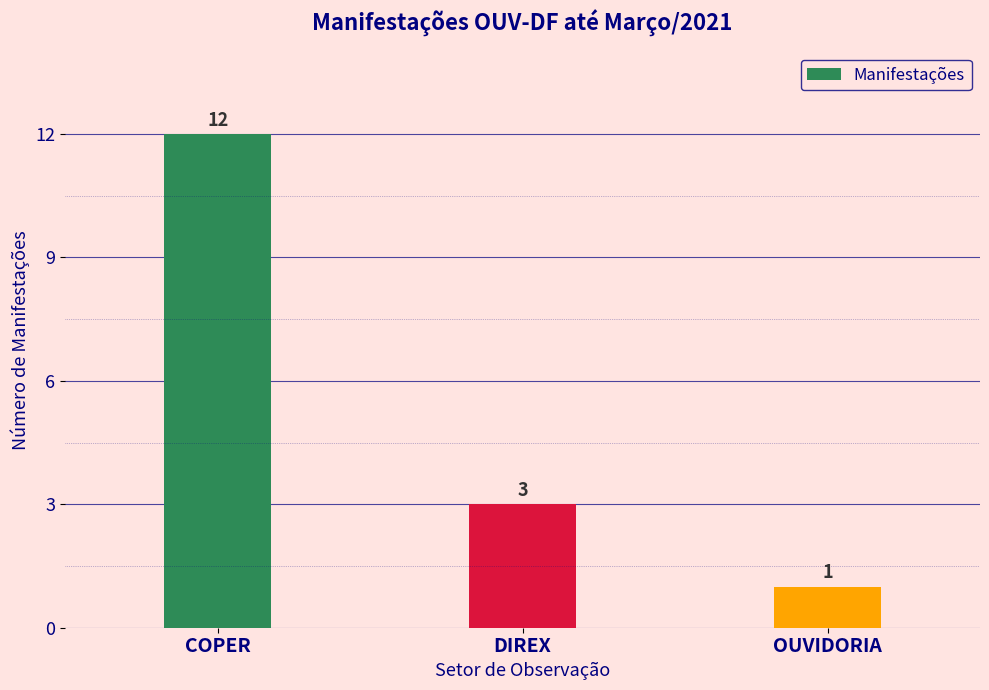

The chart shows a value of 2 at OUVIDORIA. True or false?

False